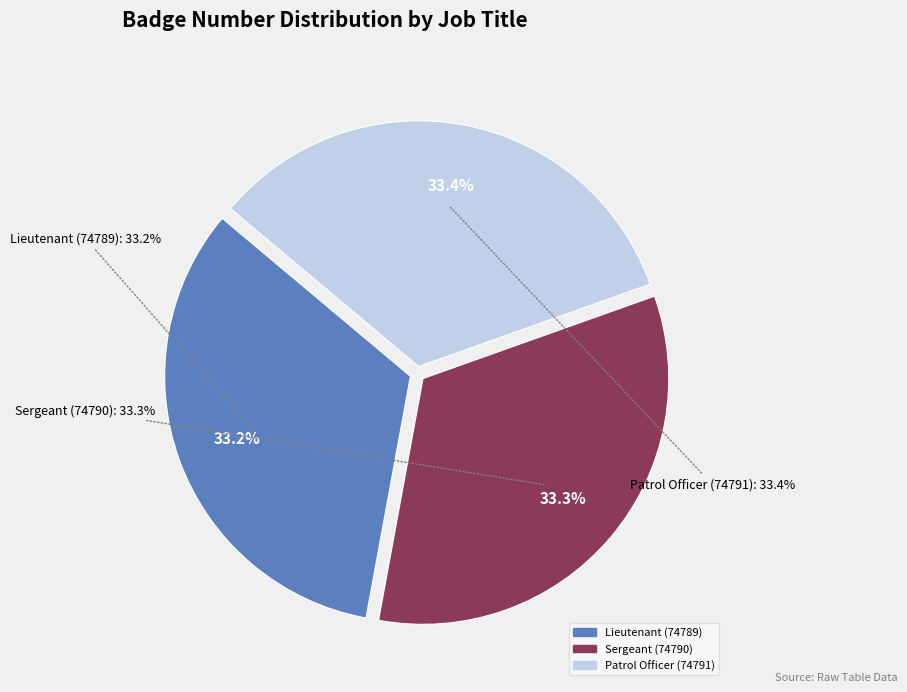

Do Sergeant (74790) and Patrol Officer (74791) together represent more than half of the pie?

Yes